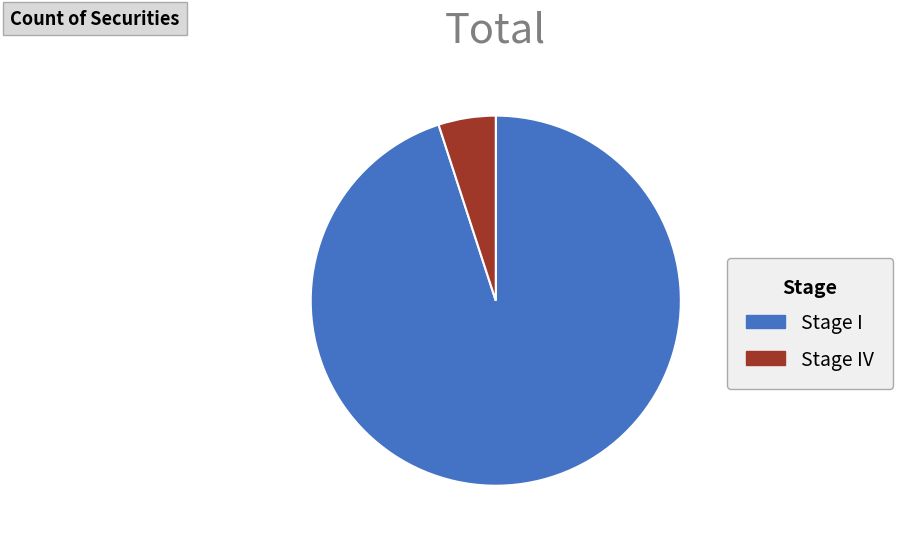

Is there any slice that represents more than half of the pie?

Yes